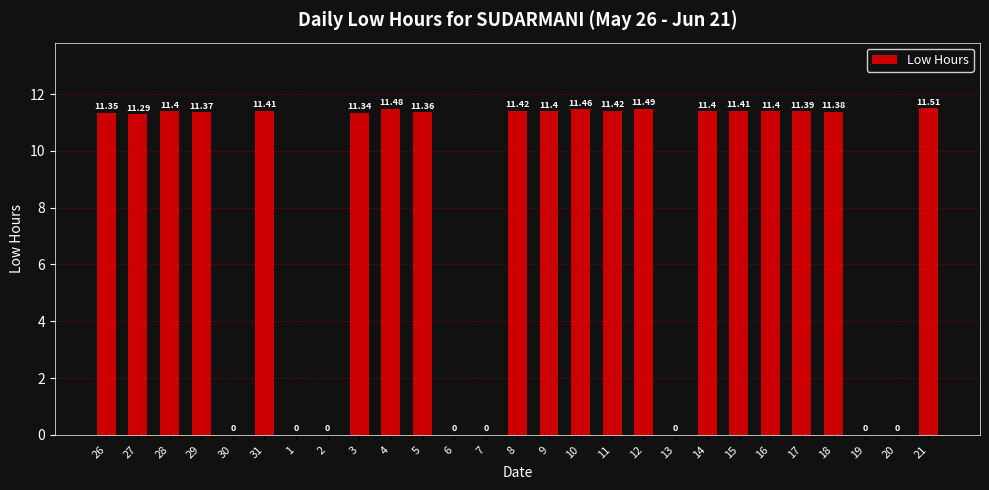

Count the number of data series in this chart.

1